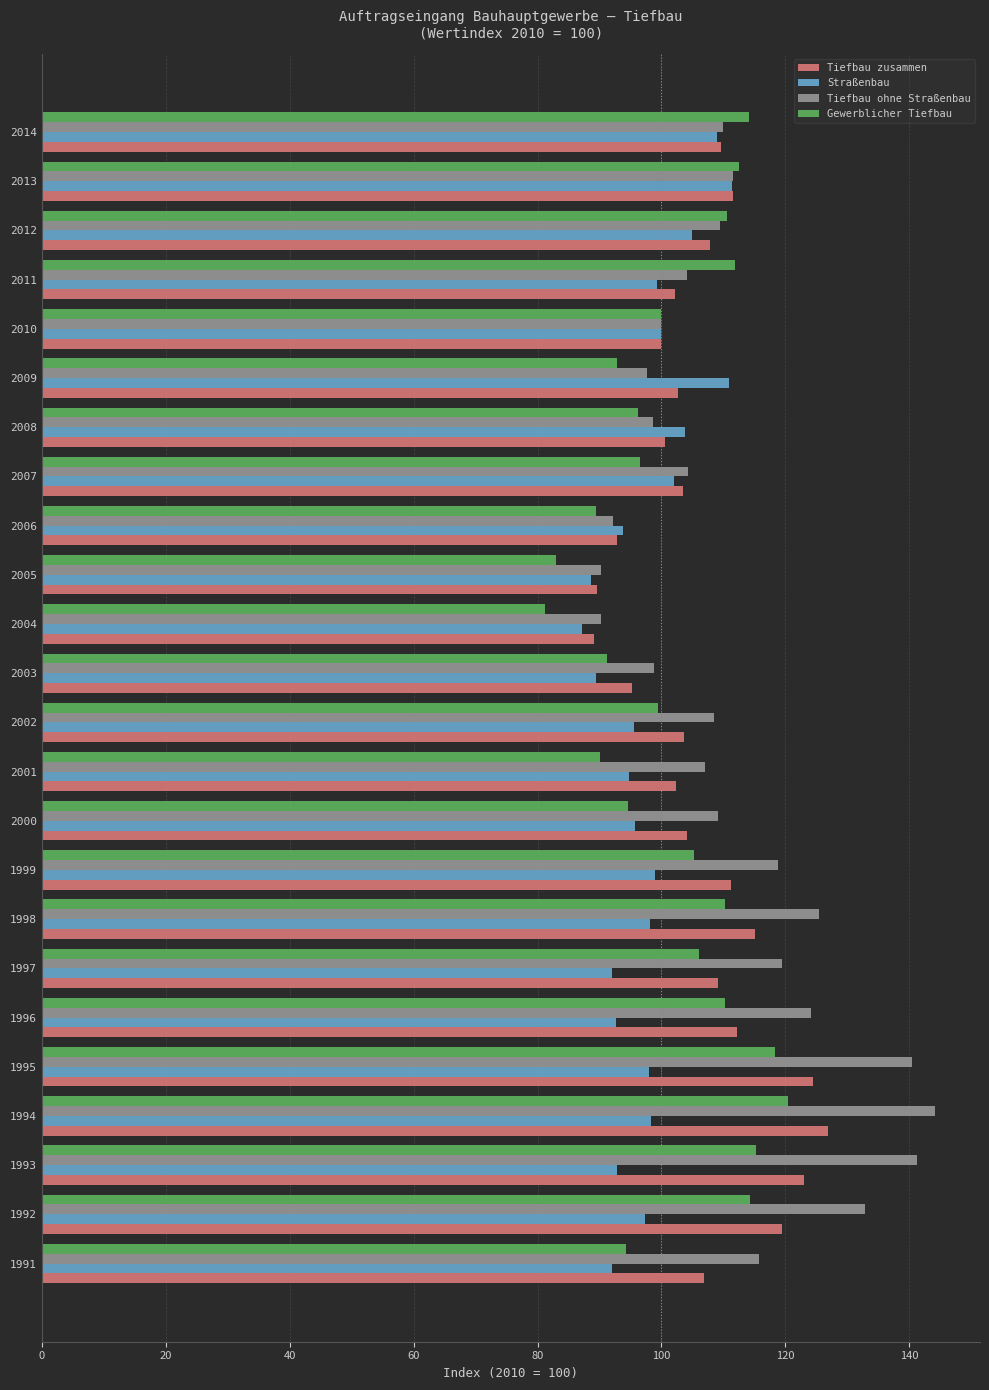

Which series has the widest spread of values?

Tiefbau ohne Straßenbau